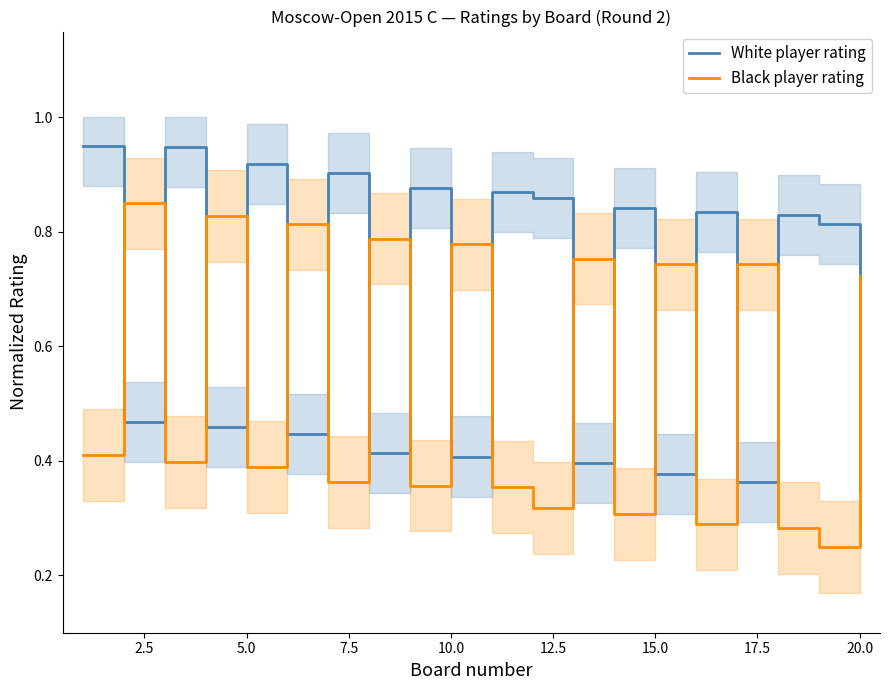

Which series ends up on top after the final intersection of Black player rating and White player rating?

Black player rating